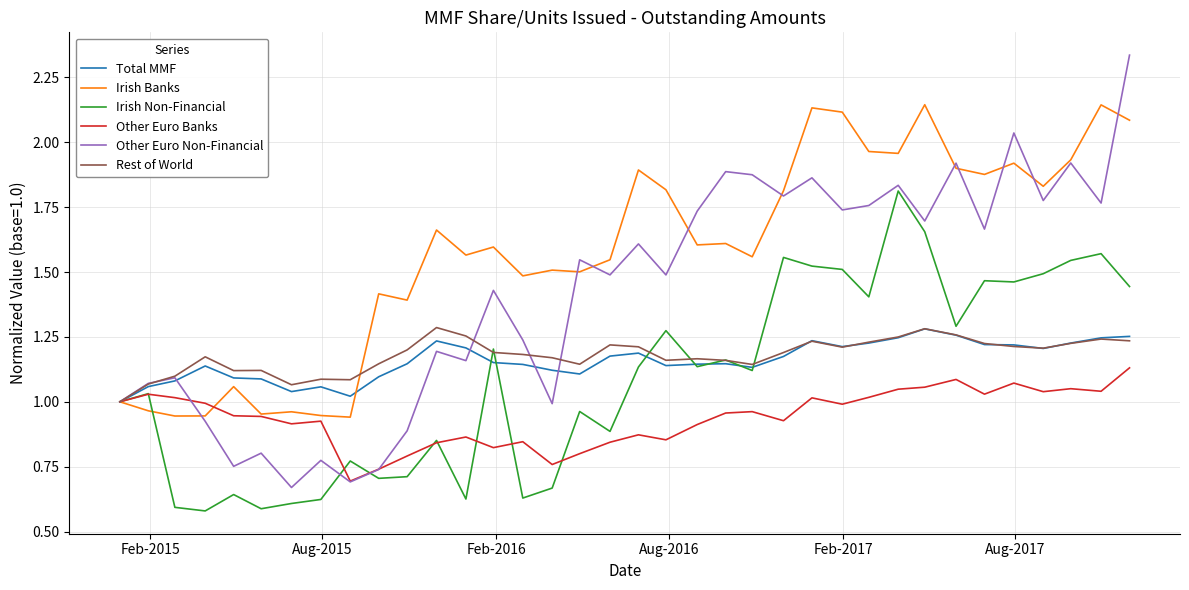

At how many categories does at least one series exceed 0?

36